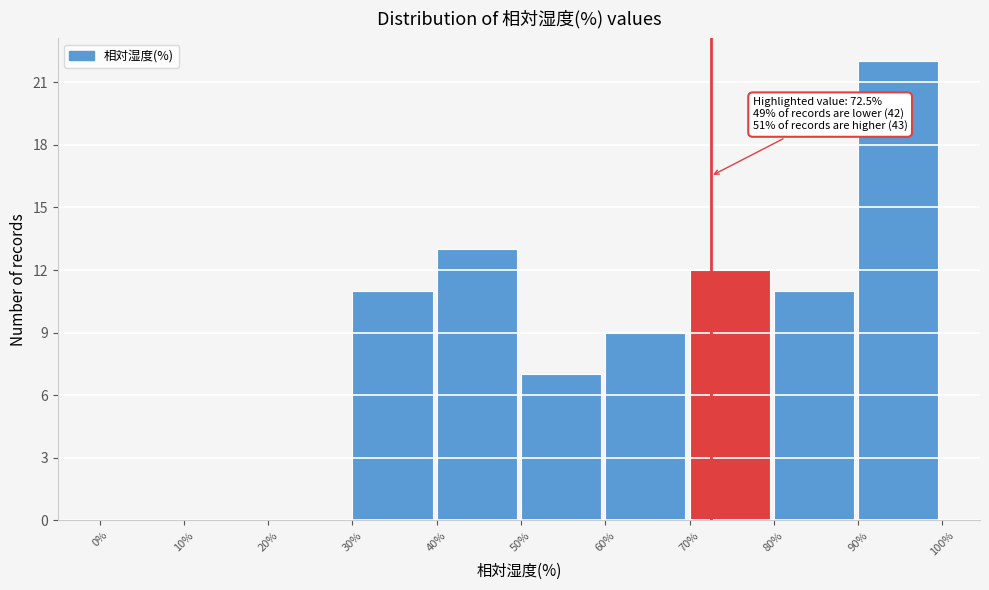

Which range on the x-axis has the tallest bar?

90% to 100%